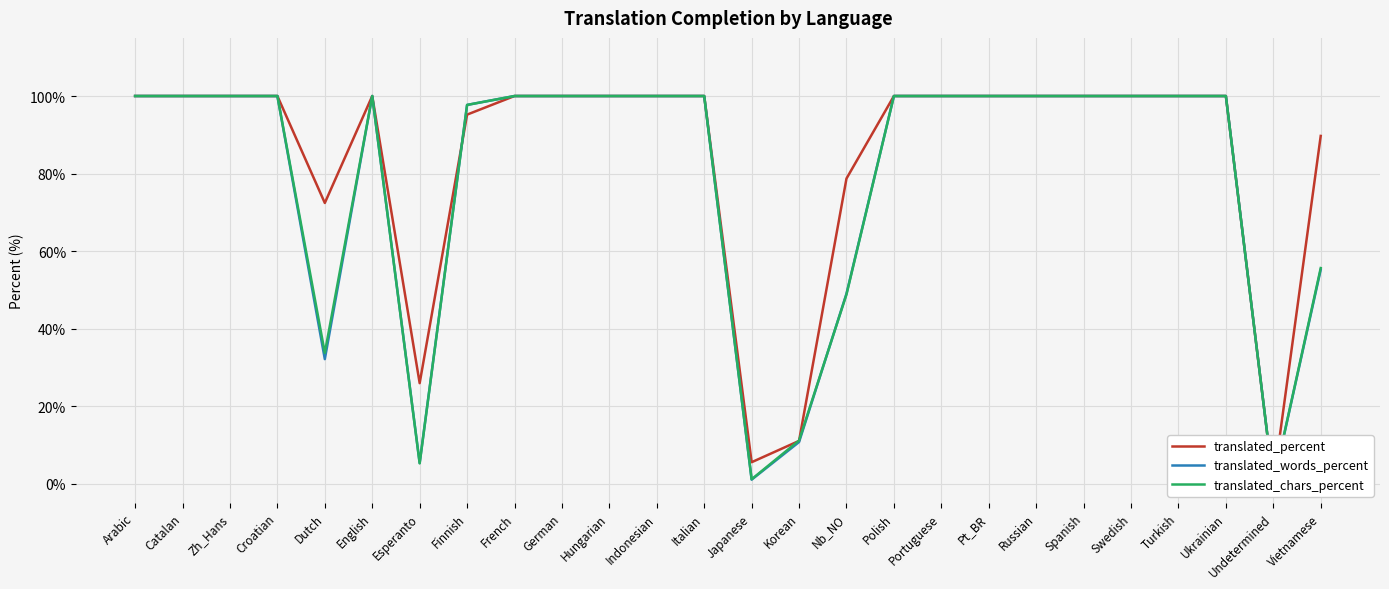

Read the translated_percent value at Vietnamese.

89.7